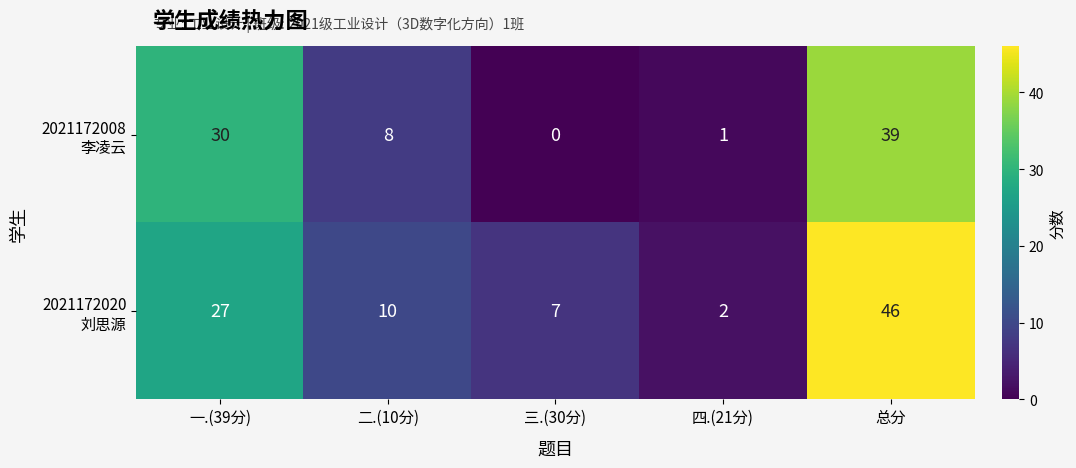

At which category is the sum across all series the highest?

总分